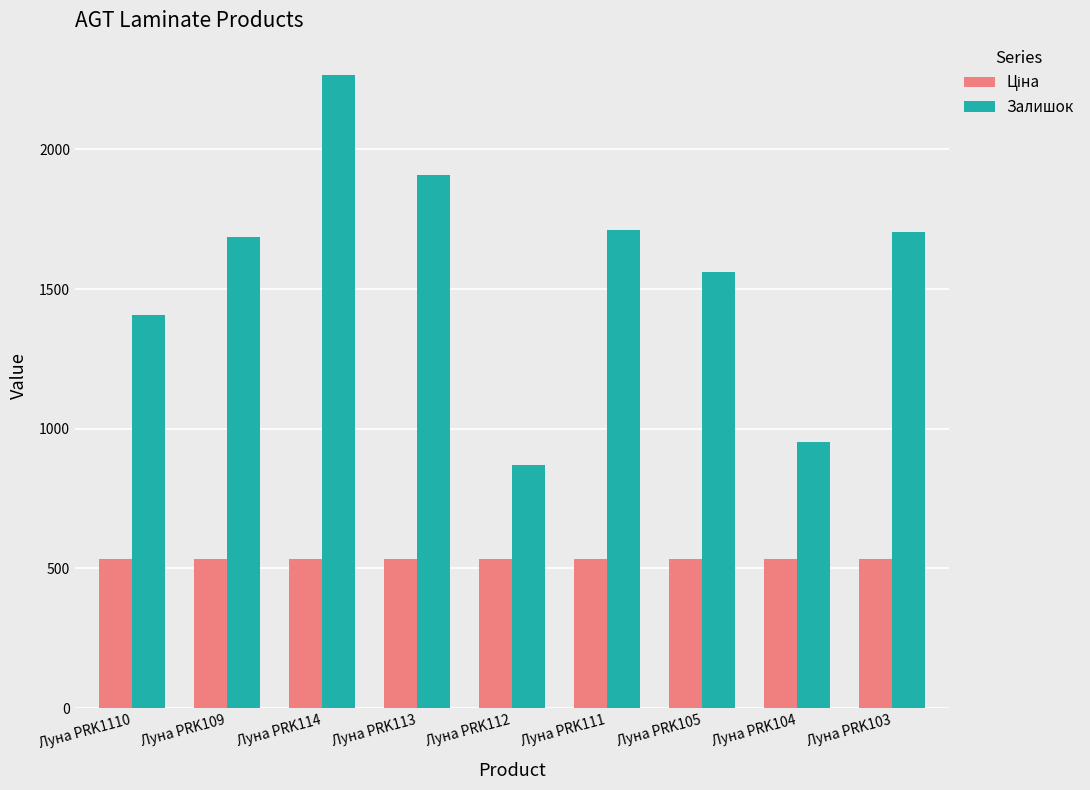

What is the total value across all series at Луна PRK105?

2096.4